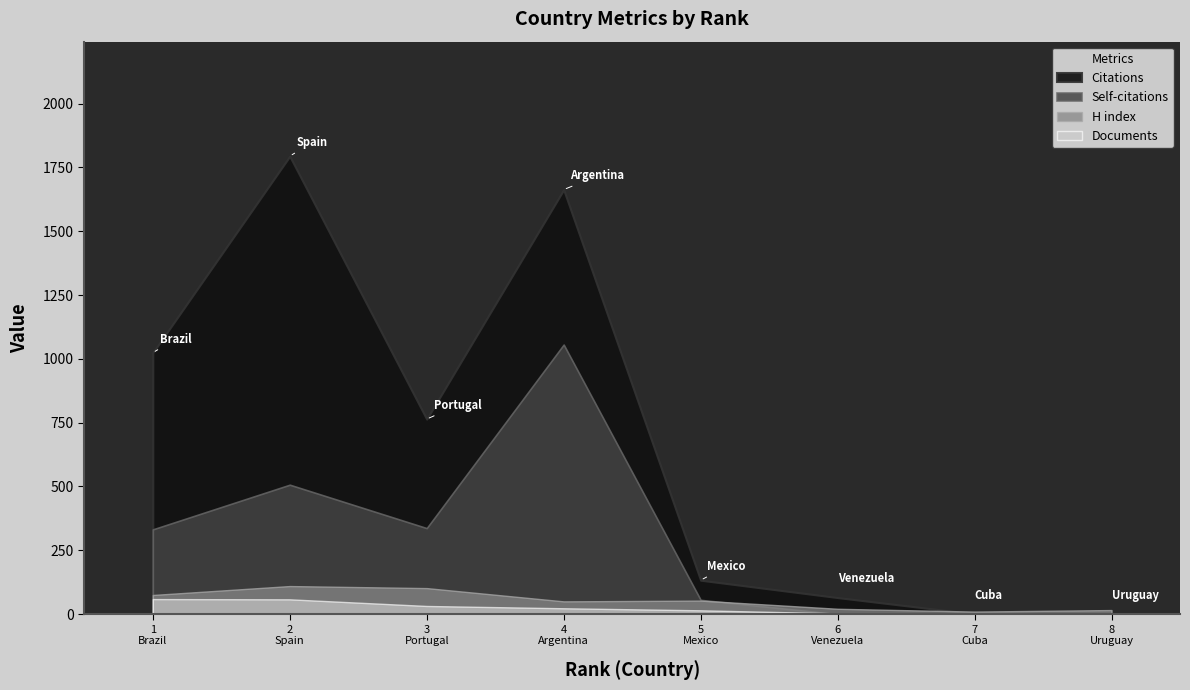

Reading left to right, list all the values displayed in this chart.

Citations: 1024	1794	764	1663	133	65	1	0
Self-citations: 332	507	337	1056	56	0	0	0
H index: 75	110	102	50	53	21	10	16
Documents: 59	58	32	23	15	3	1	1